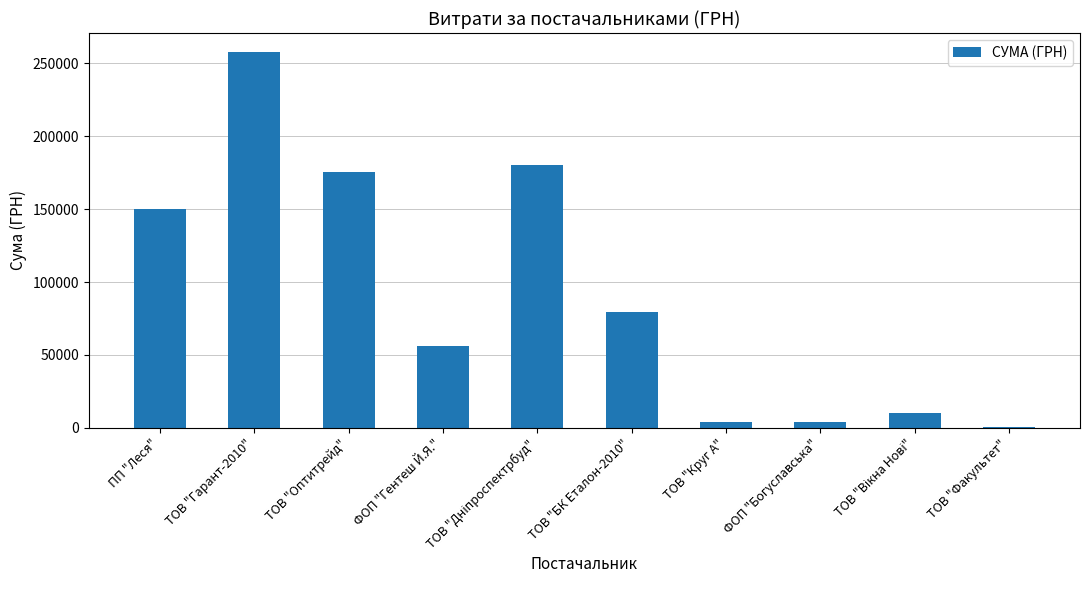

What is the sum of all values?

917300.8